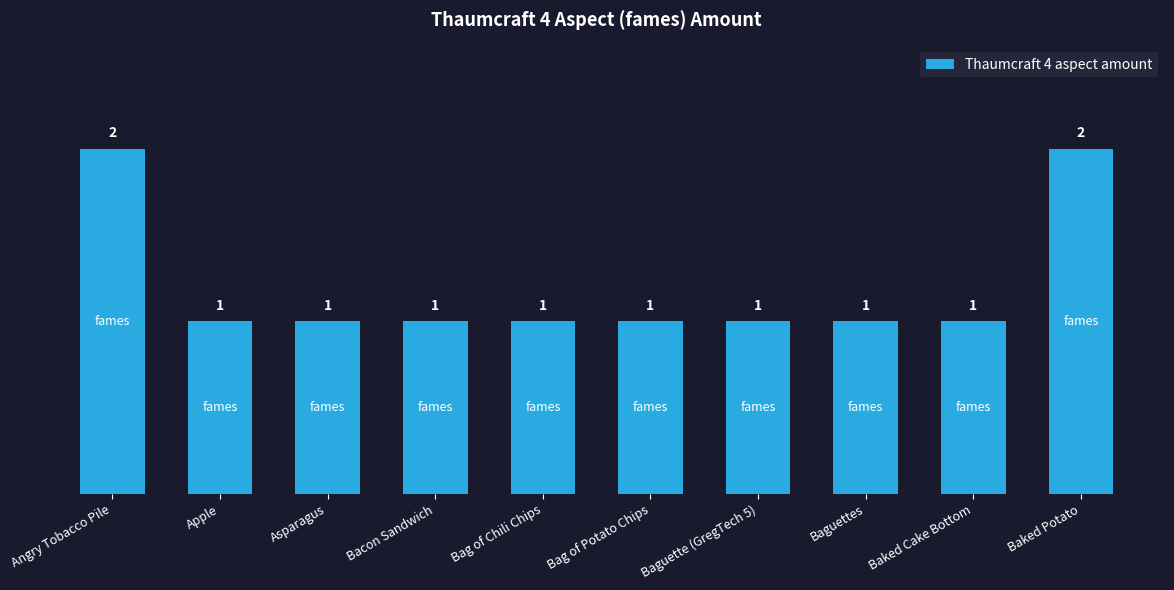

What value does the data have at Baguette (GregTech 5)?

1